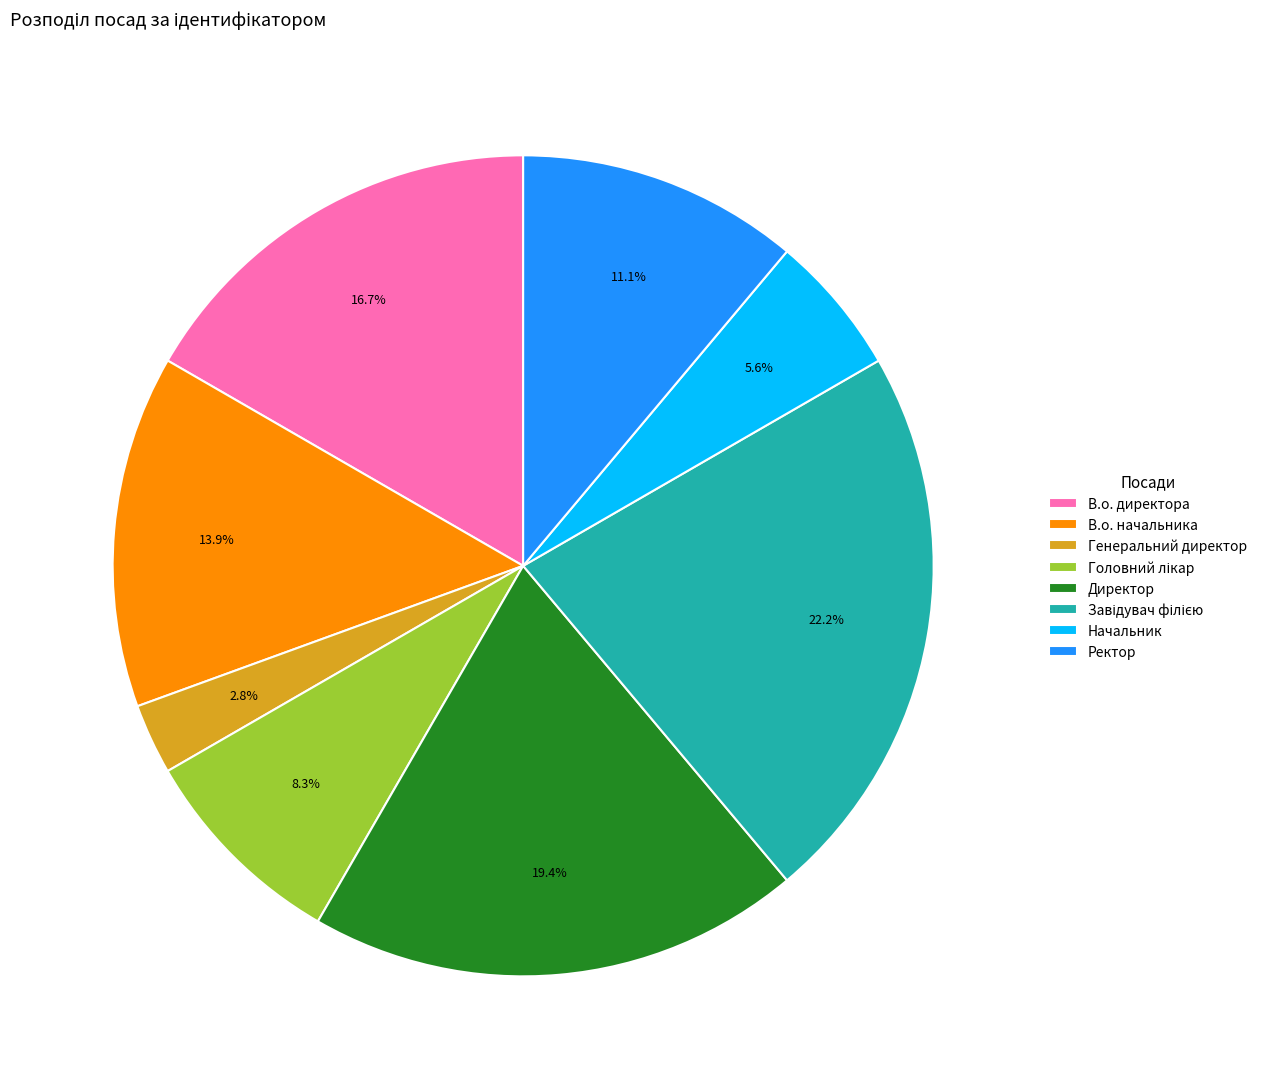

Between Ректор and Начальник, which is larger?

Ректор